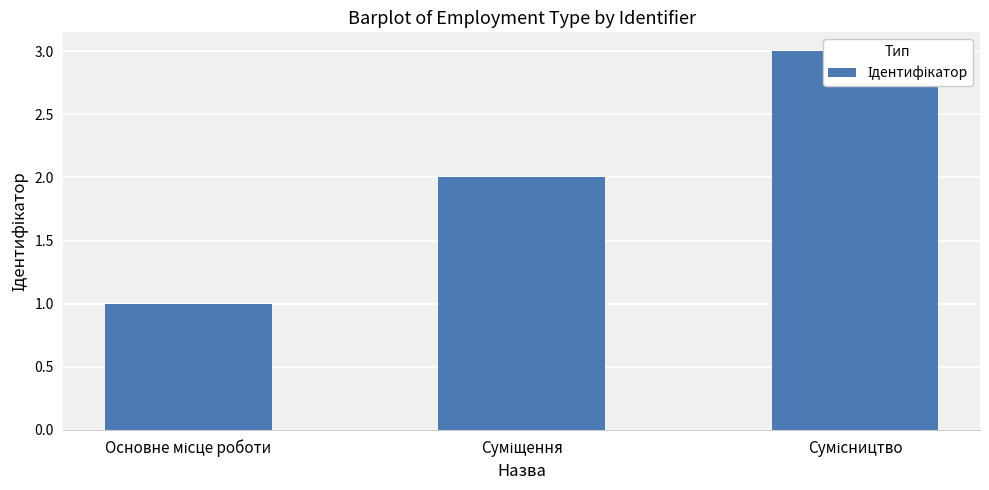

What is the value of the 1st bar from the left?

1